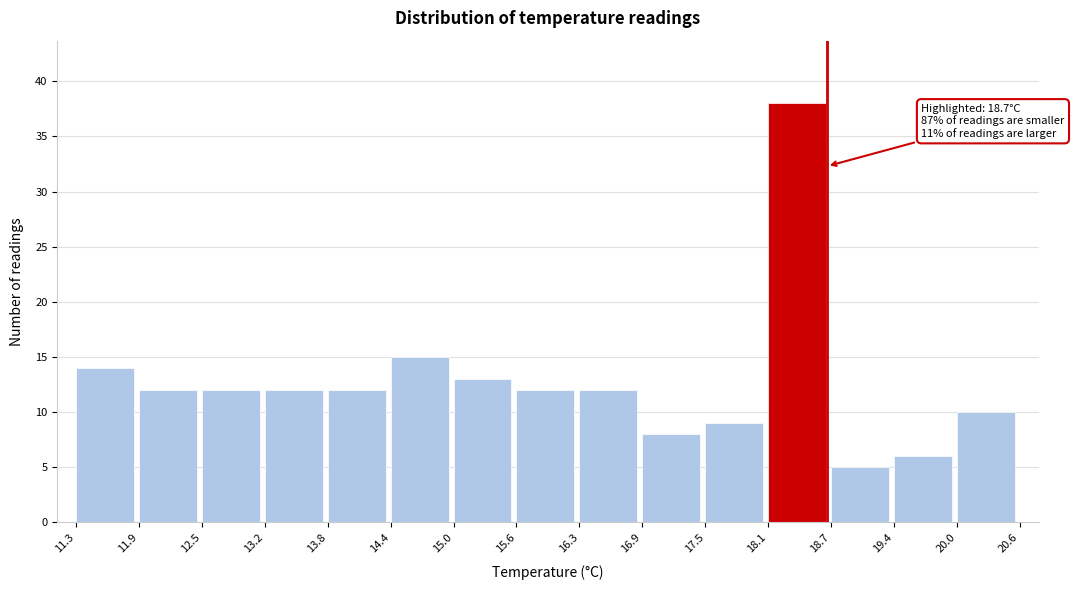

Over which range of the x-axis is the bar tallest?

18.1 to 18.7